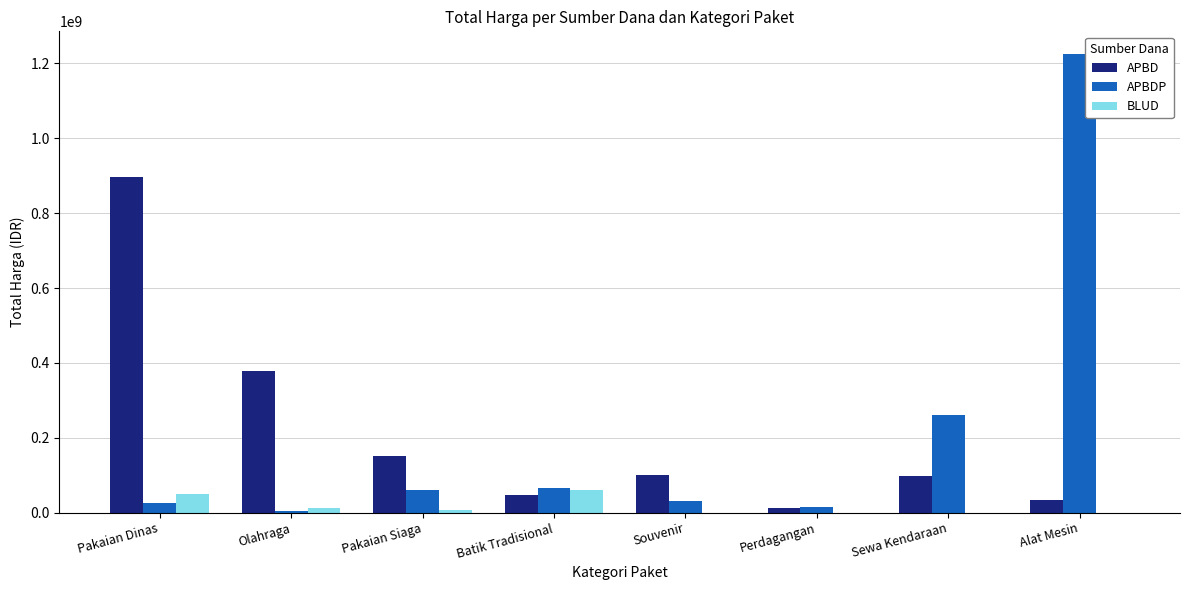

What is the sum of the BLUD values at Souvenir and Batik Tradisional?

59935000